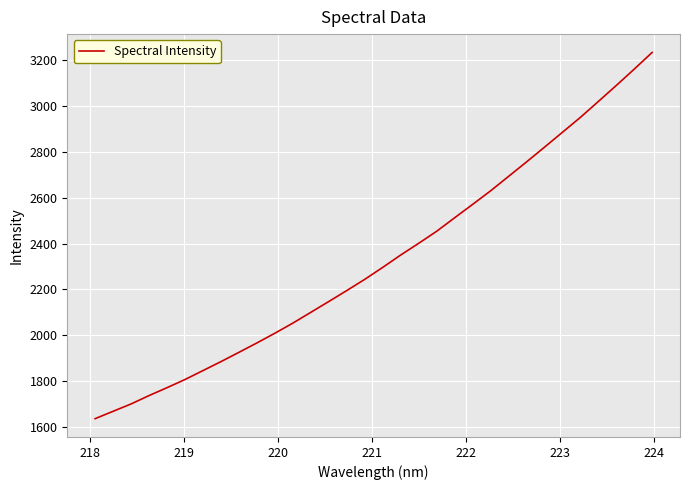

How many categories are shown in the chart?

32